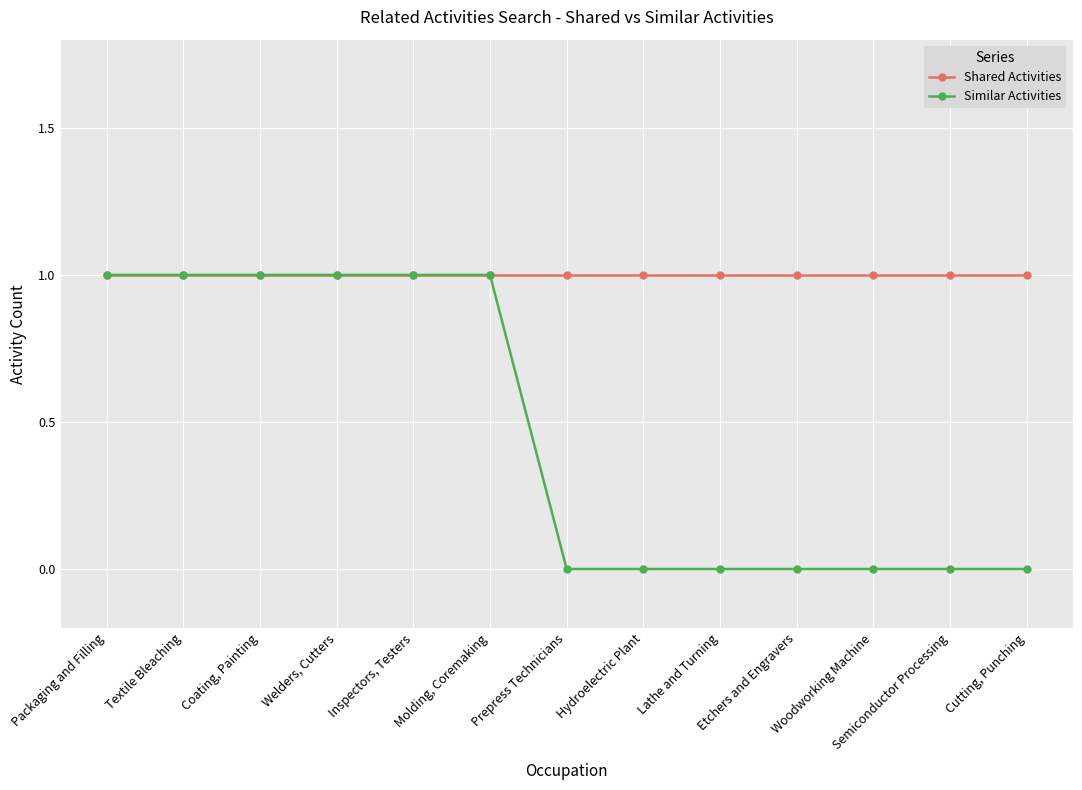

True or false: Shared Activities has a value of 2 at Welders, Cutters.

False